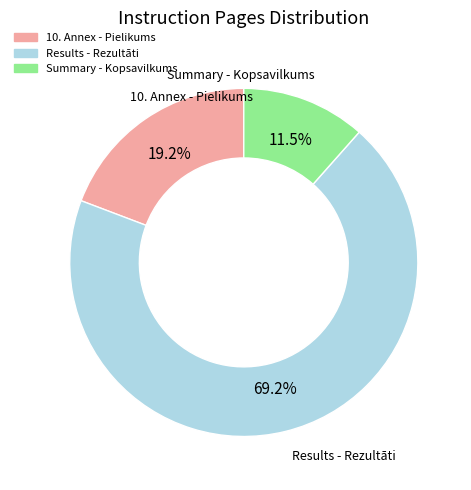

Rank the categories by value from lowest to highest.

Summary - Kopsavilkums, 10. Annex - Pielikums, Results - Rezultāti